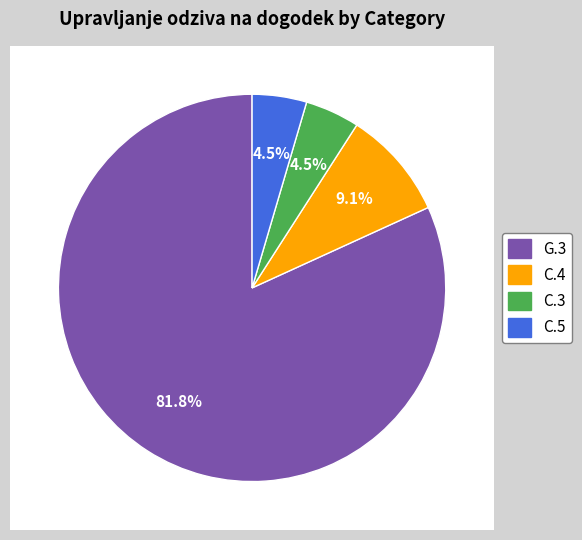

Is it true that C.3 is 5% of the pie?

True